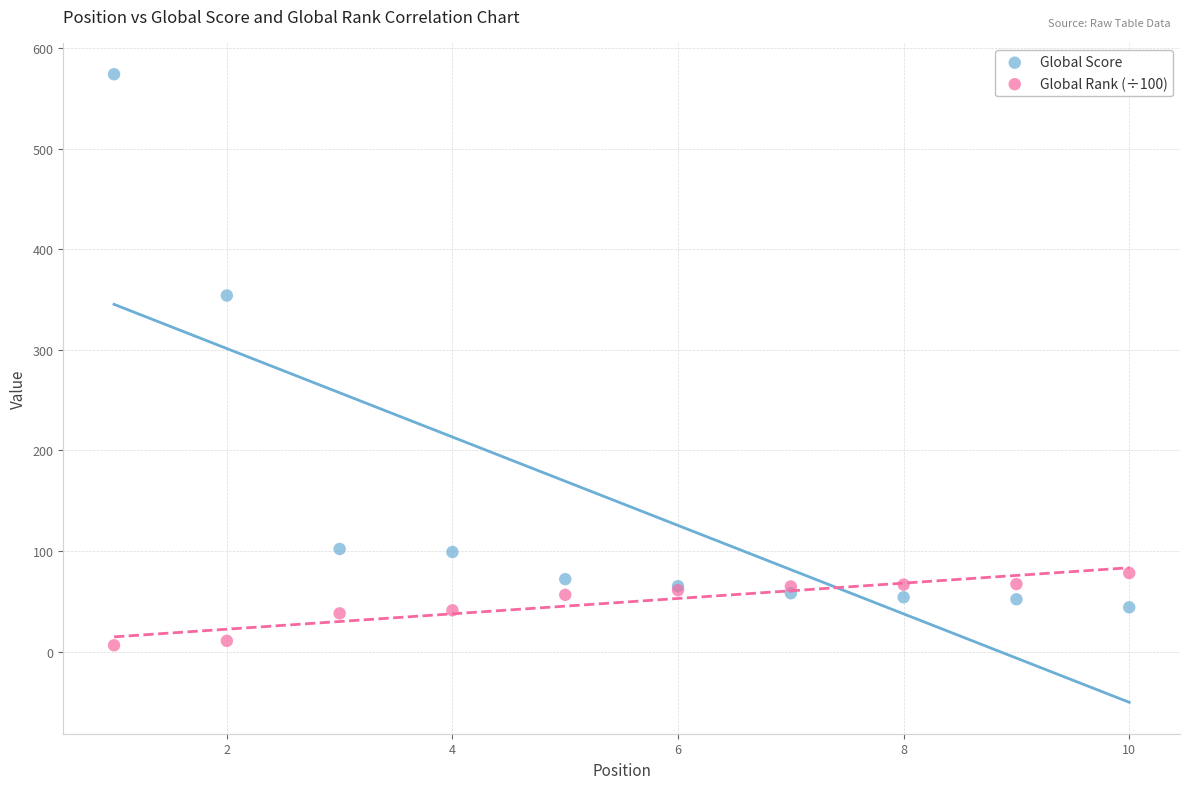

In the Global Score series, what Y value is closest to 309?

354.0